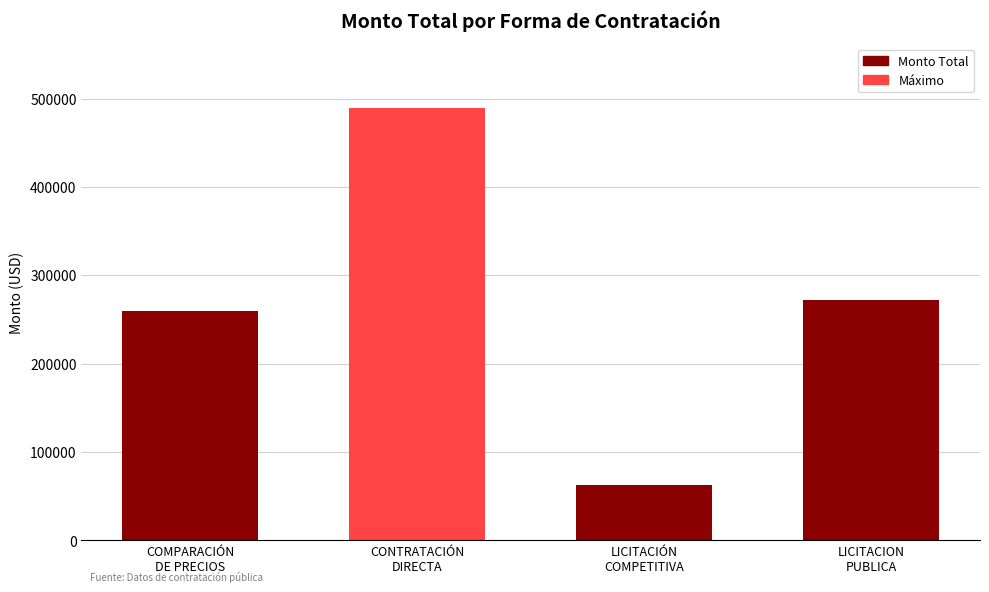

Are the bars grouped side by side (vs. stacked)?

No